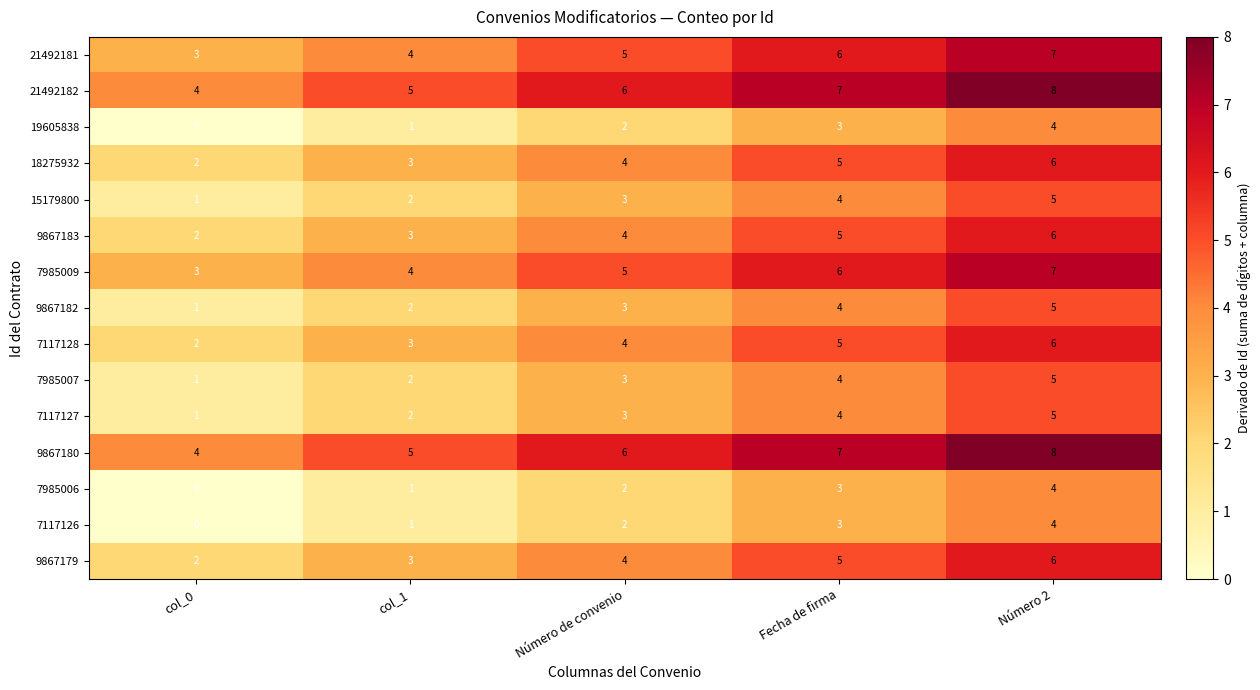

Count the number of categories in the chart.

5